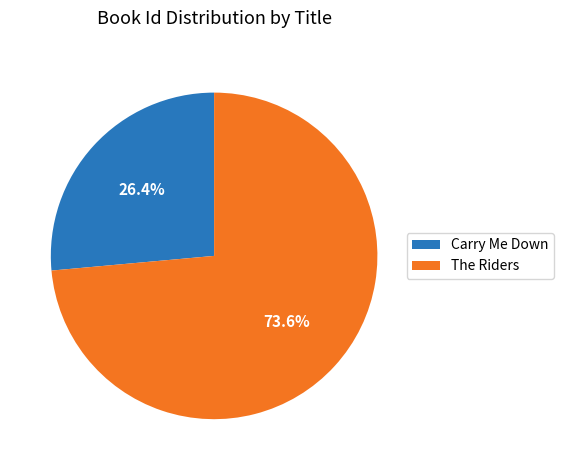

Which category has the smallest portion of the pie?

Carry Me Down